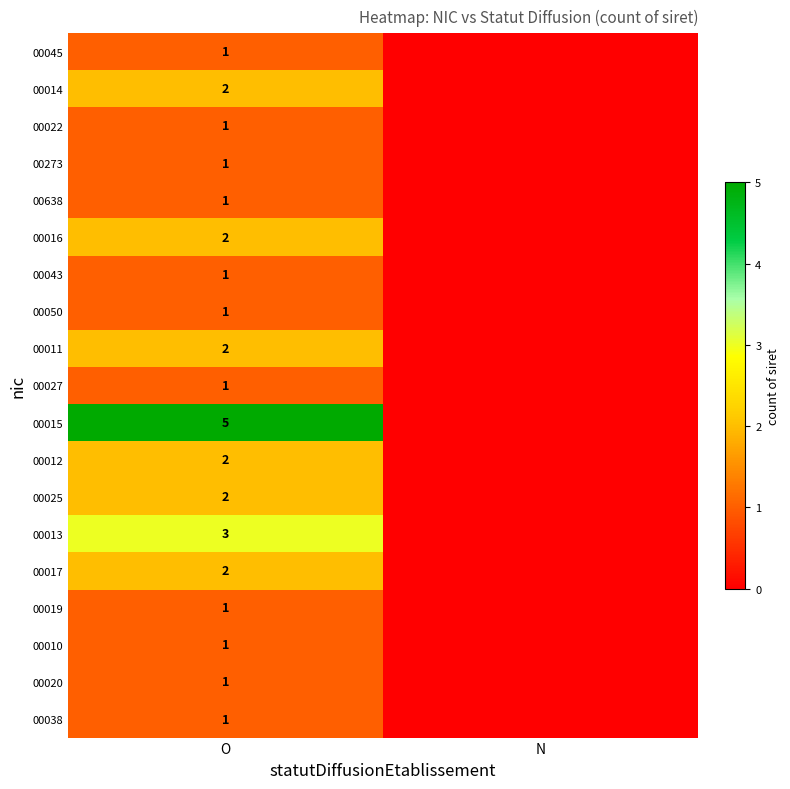

Is the value of 00014 at O greater than the value of 00050 at O?

Yes